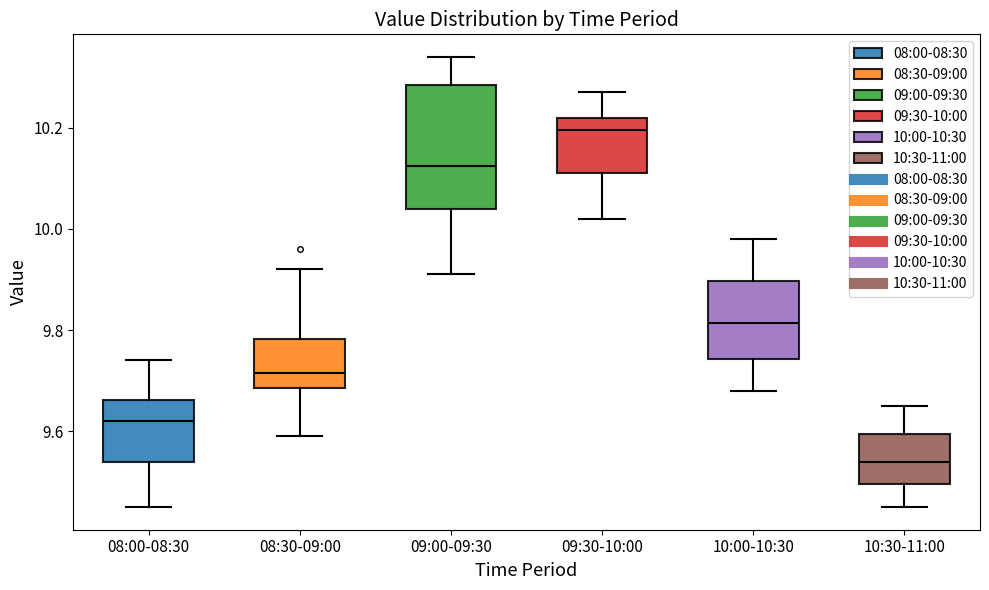

Reading left to right, transcribe this box plot: for each box, give where its median line is, the range the box spans, and where its two whiskers end, as read against the y-axis. The values are not printed on the chart, so give them approximately, as read against the axis.

08:00-08:30: median 9.62, box 9.54 to 9.66, whiskers 9.46 to 9.74
08:30-09:00: median 9.72, box 9.68 to 9.78, whiskers 9.60 to 9.92
09:00-09:30: median 10.12, box 10.04 to 10.28, whiskers 9.92 to 10.34
09:30-10:00: median 10.20, box 10.12 to 10.22, whiskers 10.02 to 10.28
10:00-10:30: median 9.82, box 9.74 to 9.90, whiskers 9.68 to 9.98
10:30-11:00: median 9.54, box 9.50 to 9.60, whiskers 9.46 to 9.66